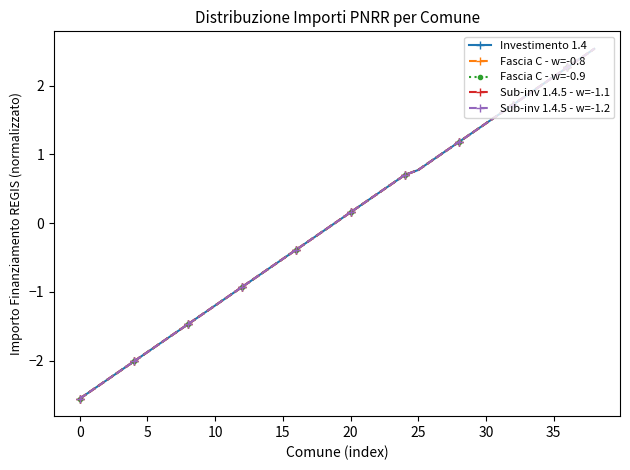

Does the chart have visible grid lines?

No